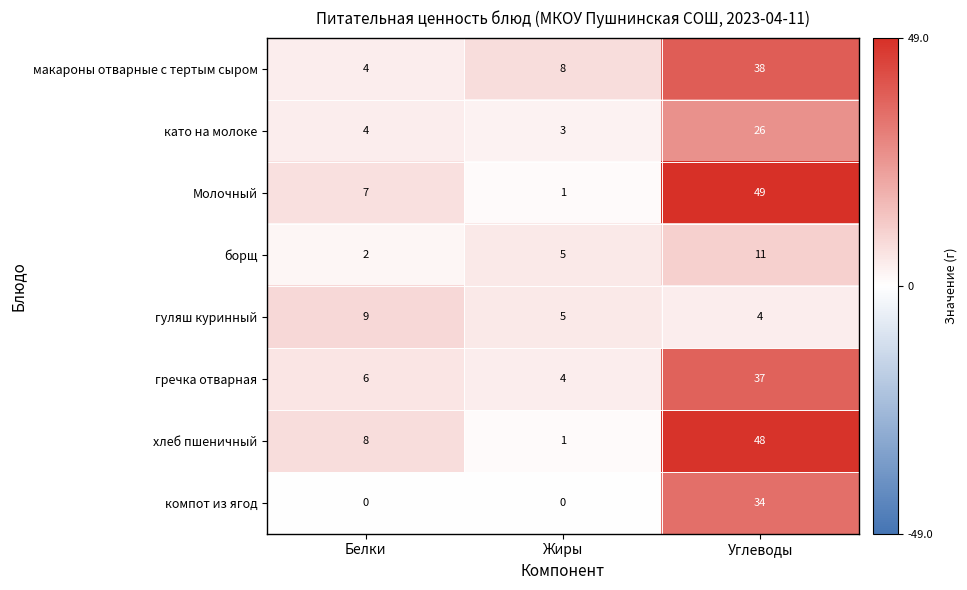

Is the value of гуляш куринный at Углеводы greater than the value of борщ at Белки?

Yes